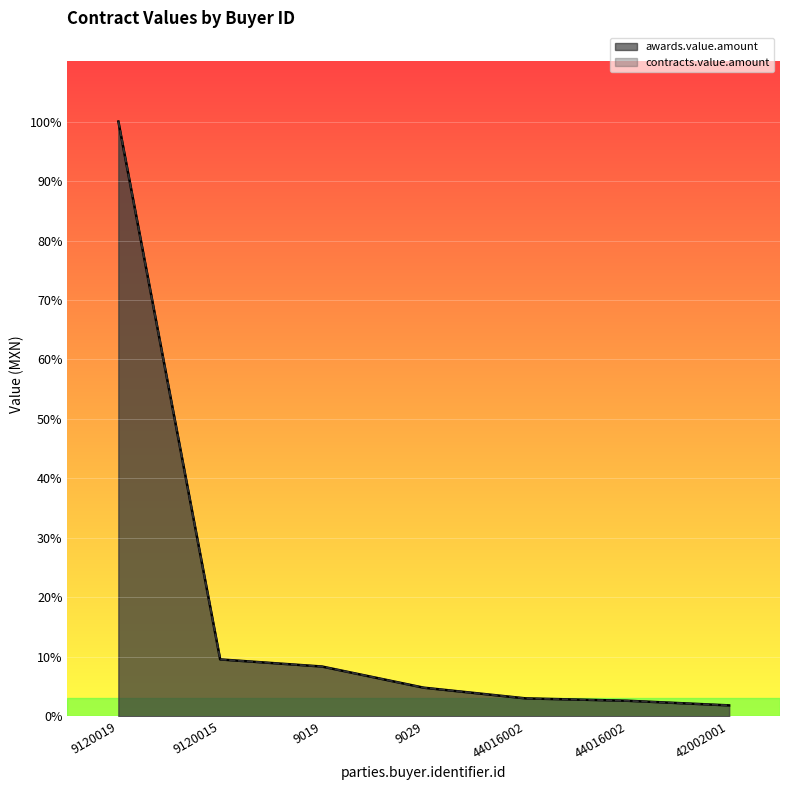

Reading right to left, extract all data points from this chart.

awards.value.amount: 4966436.7	7070936.4	8150739.9	13000349.5	22608695.6	25833220.7	270000000.3
contracts.value.amount: 4966436.7	7070936.4	8150739.9	13000349.5	22608695.6	25833220.7	270000000.3